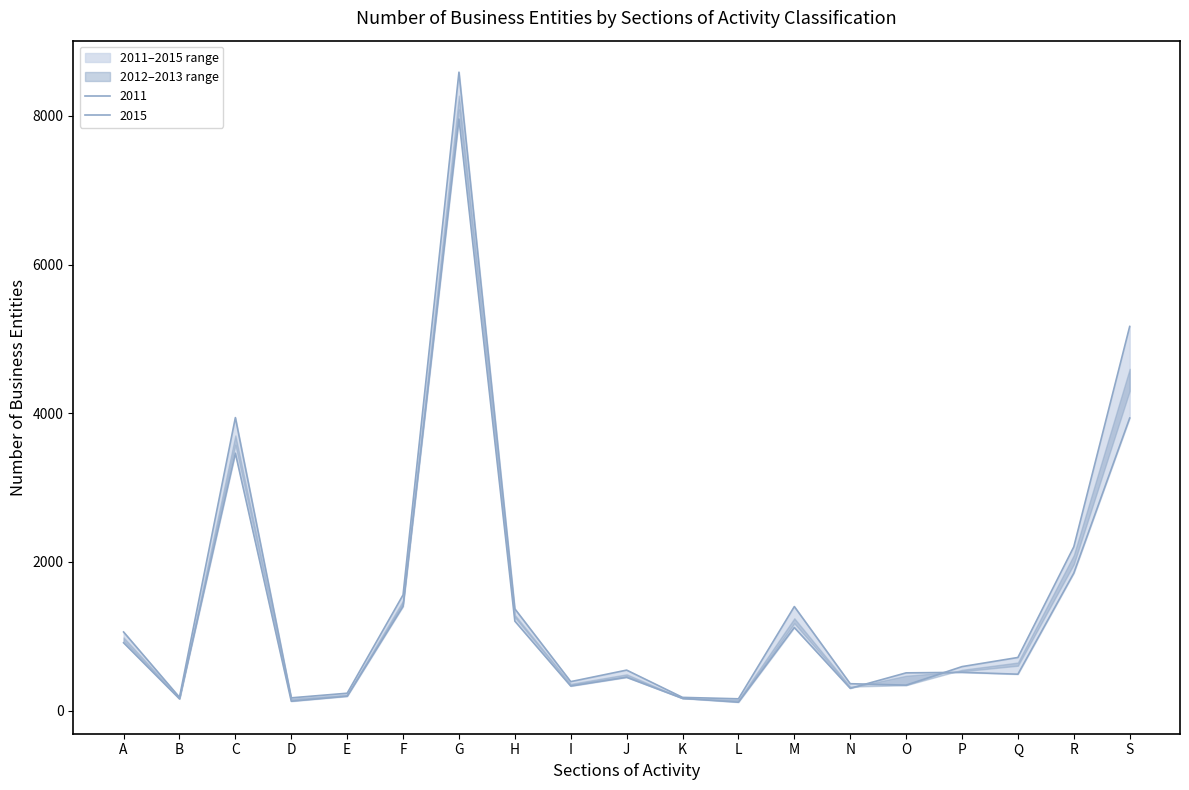

True or false: 2012 has more than 1 interior local peaks.

True